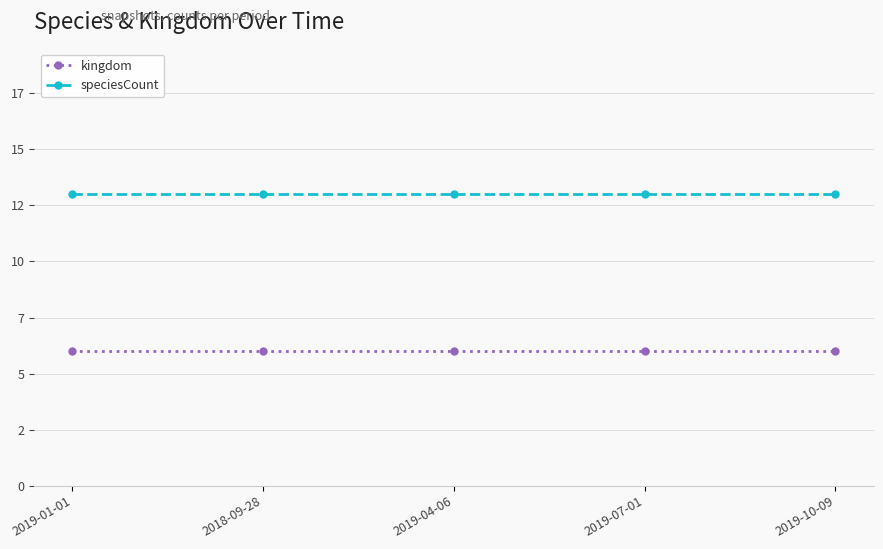

Between 2018-09-28 and 2019-01-01, which is larger?

2018-09-28